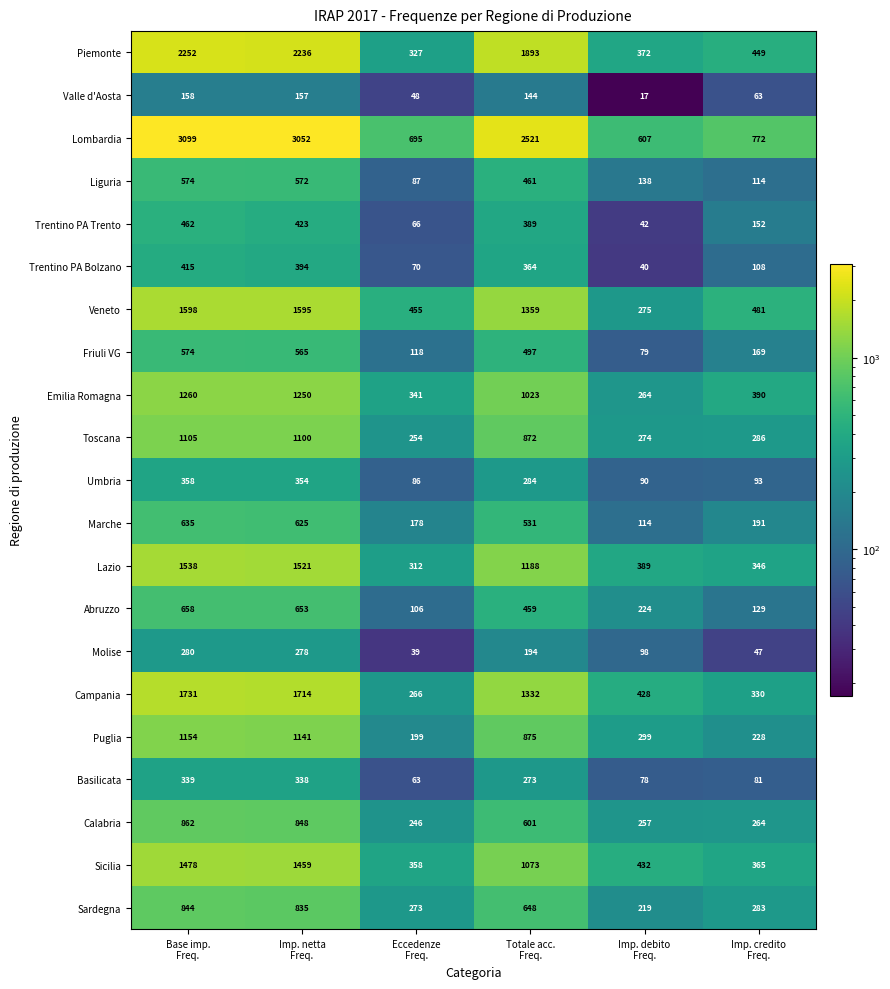

What is the sum of all Molise values?

936